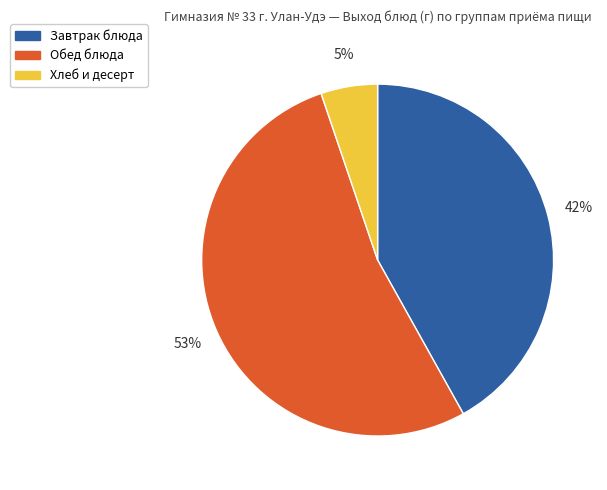

To the nearest percent, what portion does Обед блюда represent?

53%